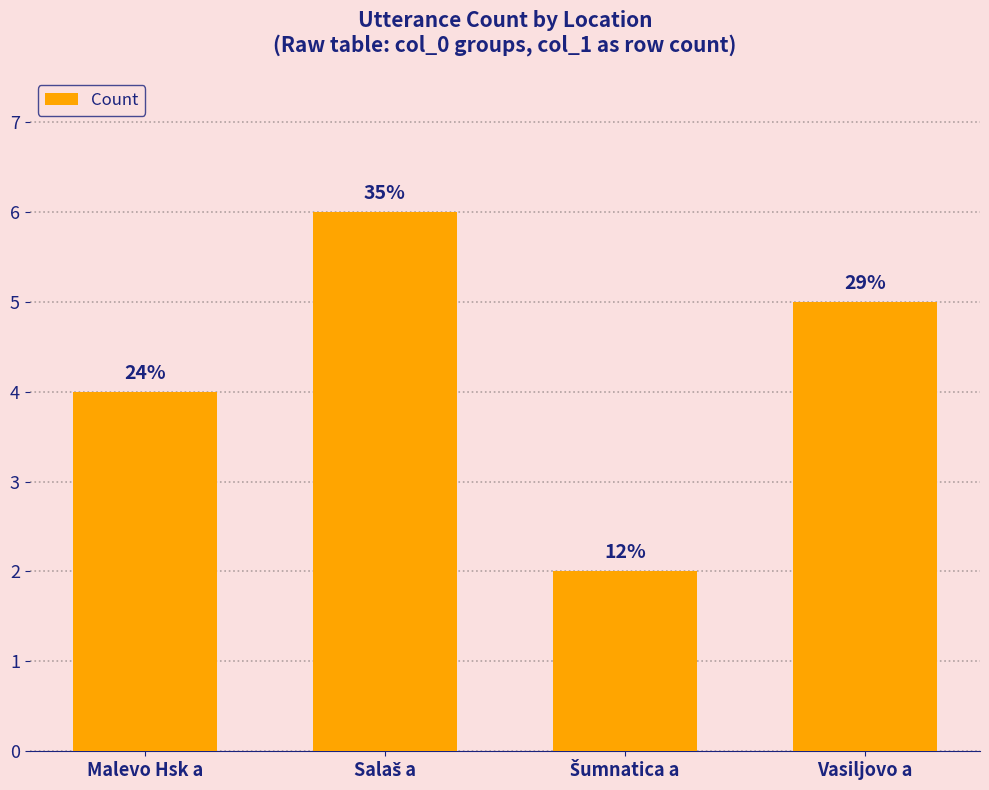

How many bars are there in total?

4